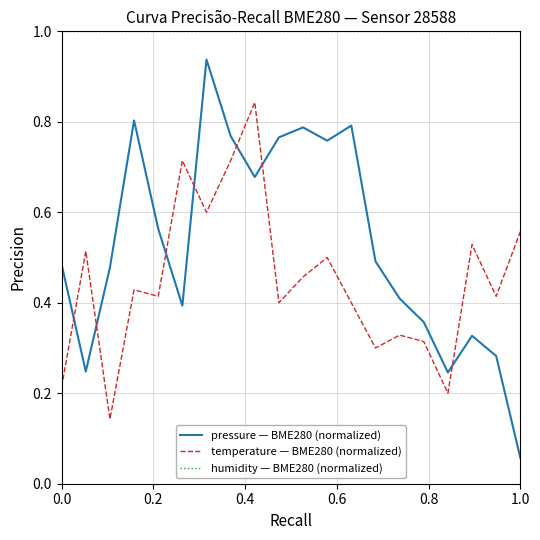

Which series has the largest range (max minus min)?

pressure — BME280 (normalized)